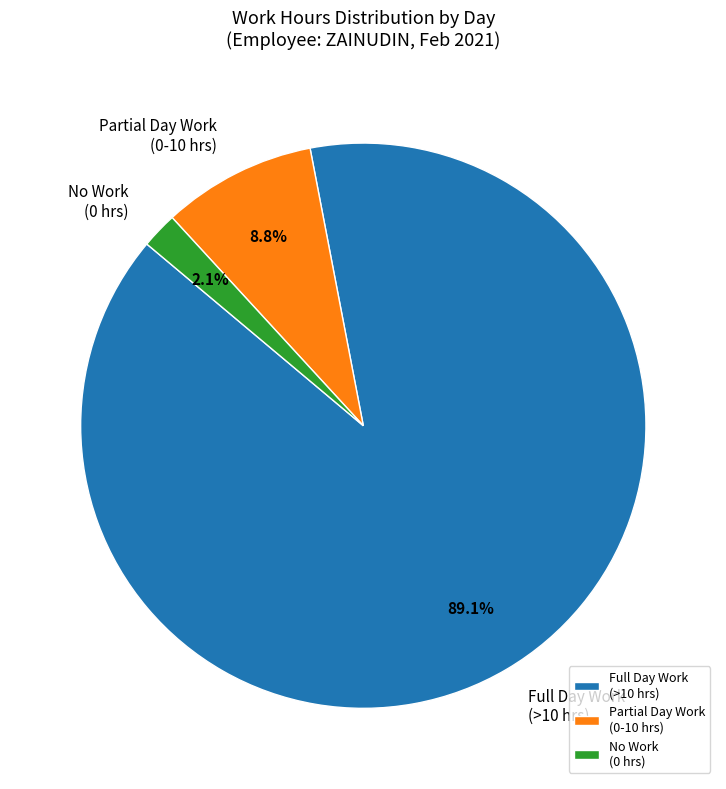

What portion of the pie excludes Full Day Work (>10 hrs)?

10.9%